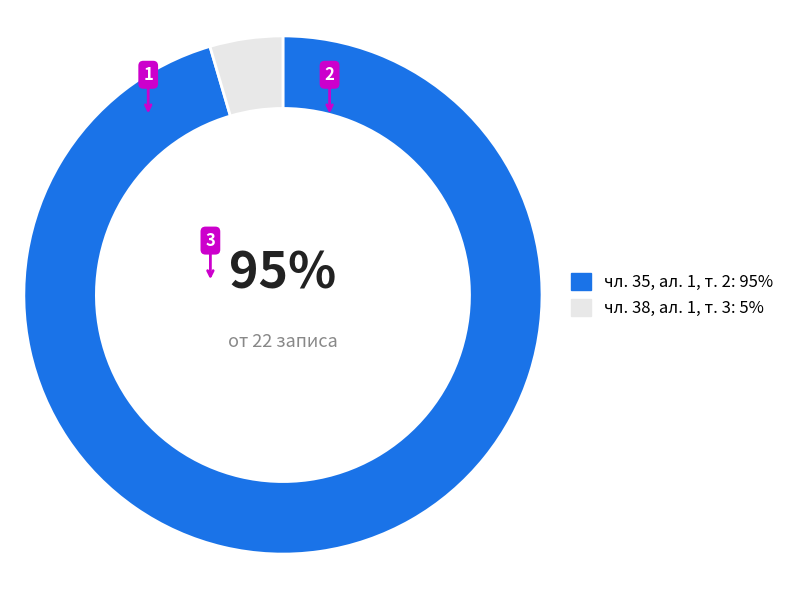

Is there a majority slice in this chart?

Yes